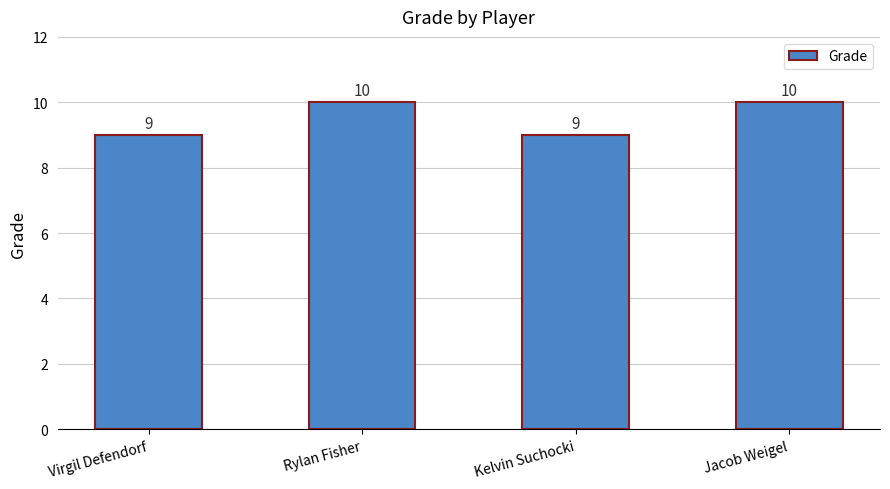

Does the chart contain any negative values?

No